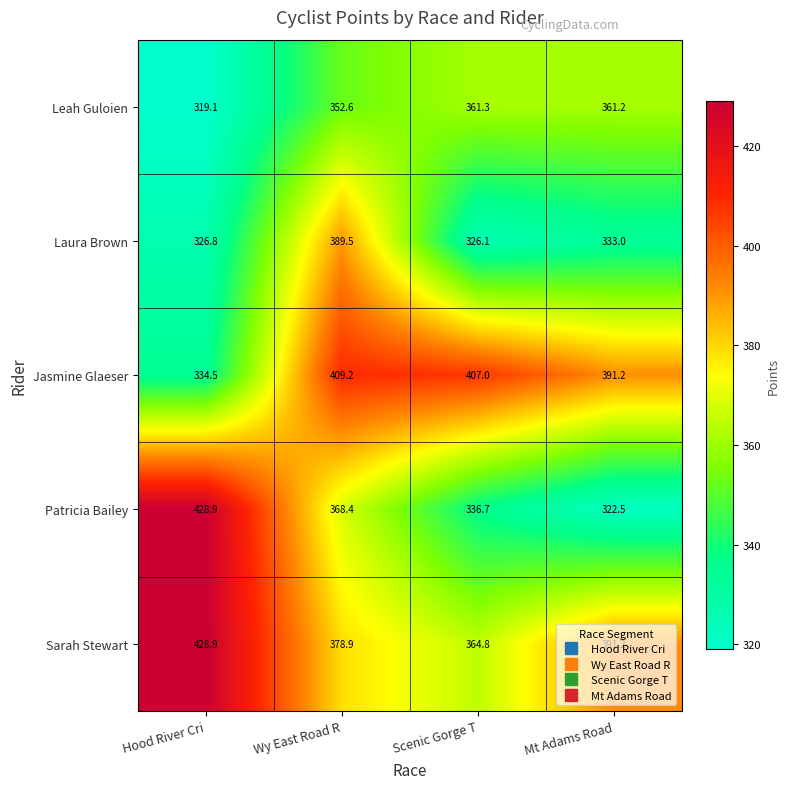

The Laura Brown series shows 76.2 at Scenic Gorge T. True or false?

False